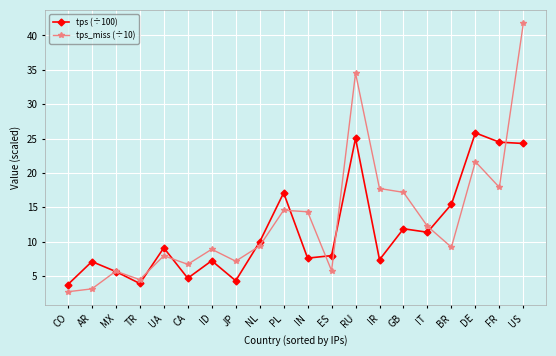

What are all the series names shown in the legend?

tps (÷100), tps_miss (÷10)